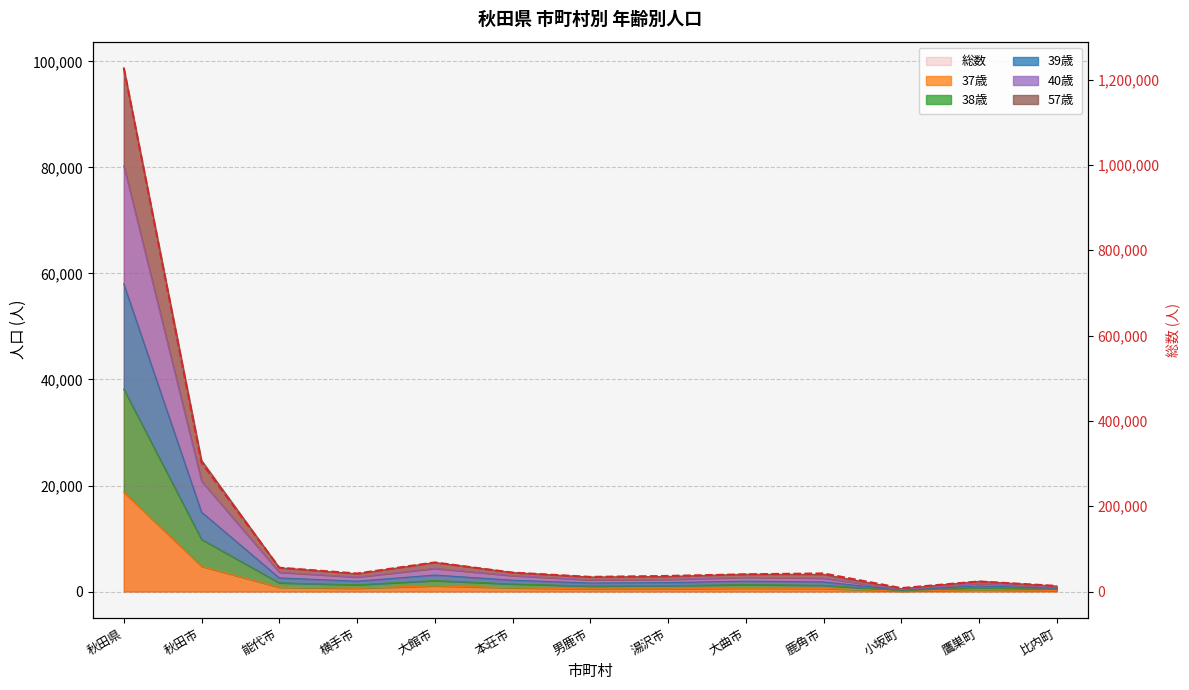

List the labels in order of value, smallest first.

小坂町, 比内町, 鷹巣町, 男鹿市, 湯沢市, 大曲市, 横手市, 鹿角市, 本荘市, 能代市, 大館市, 秋田市, 秋田県